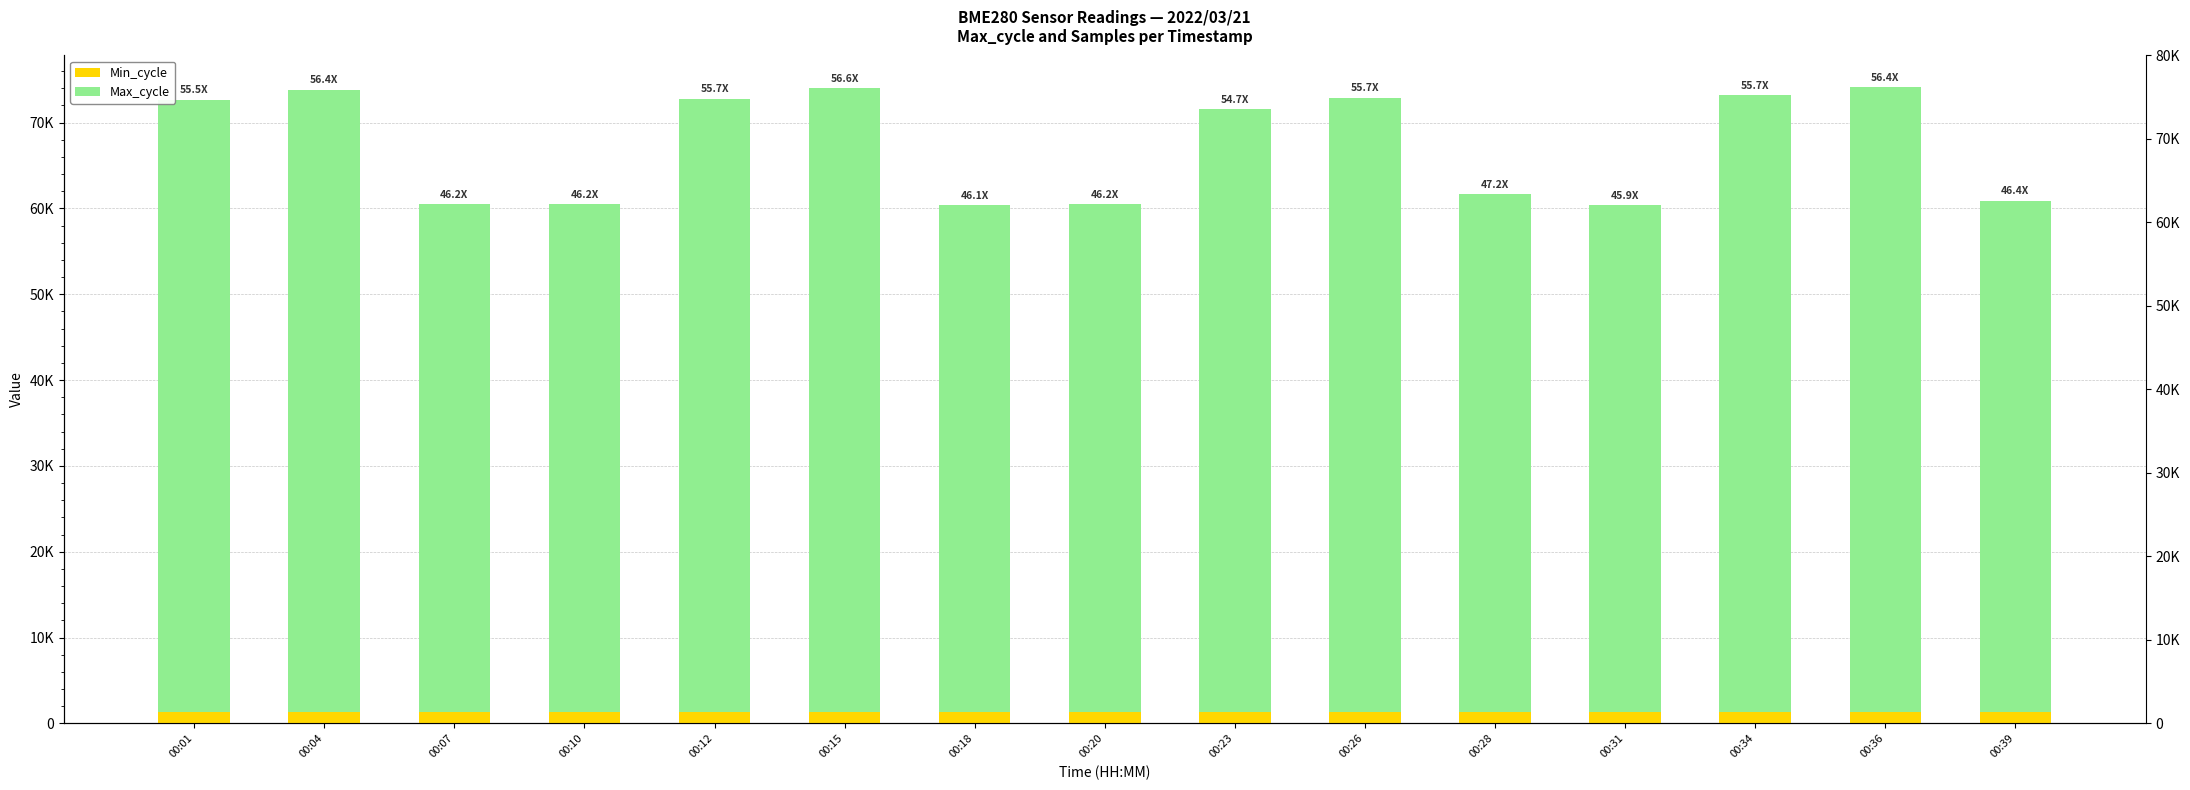

What is the average value of the Max_cycle series?

67318